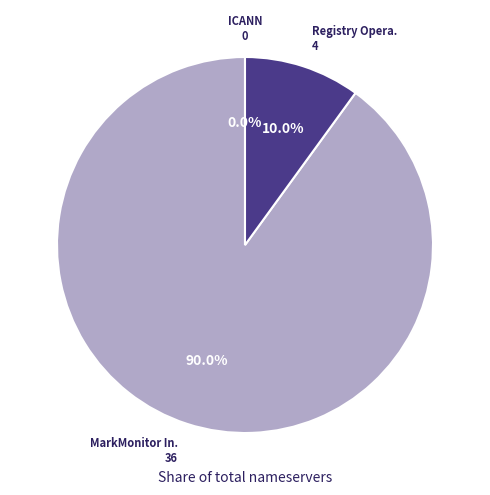

Rank the categories by value from highest to lowest.

MarkMonitor Inc., Registry Operator Reserved Non-Billable, ICANN